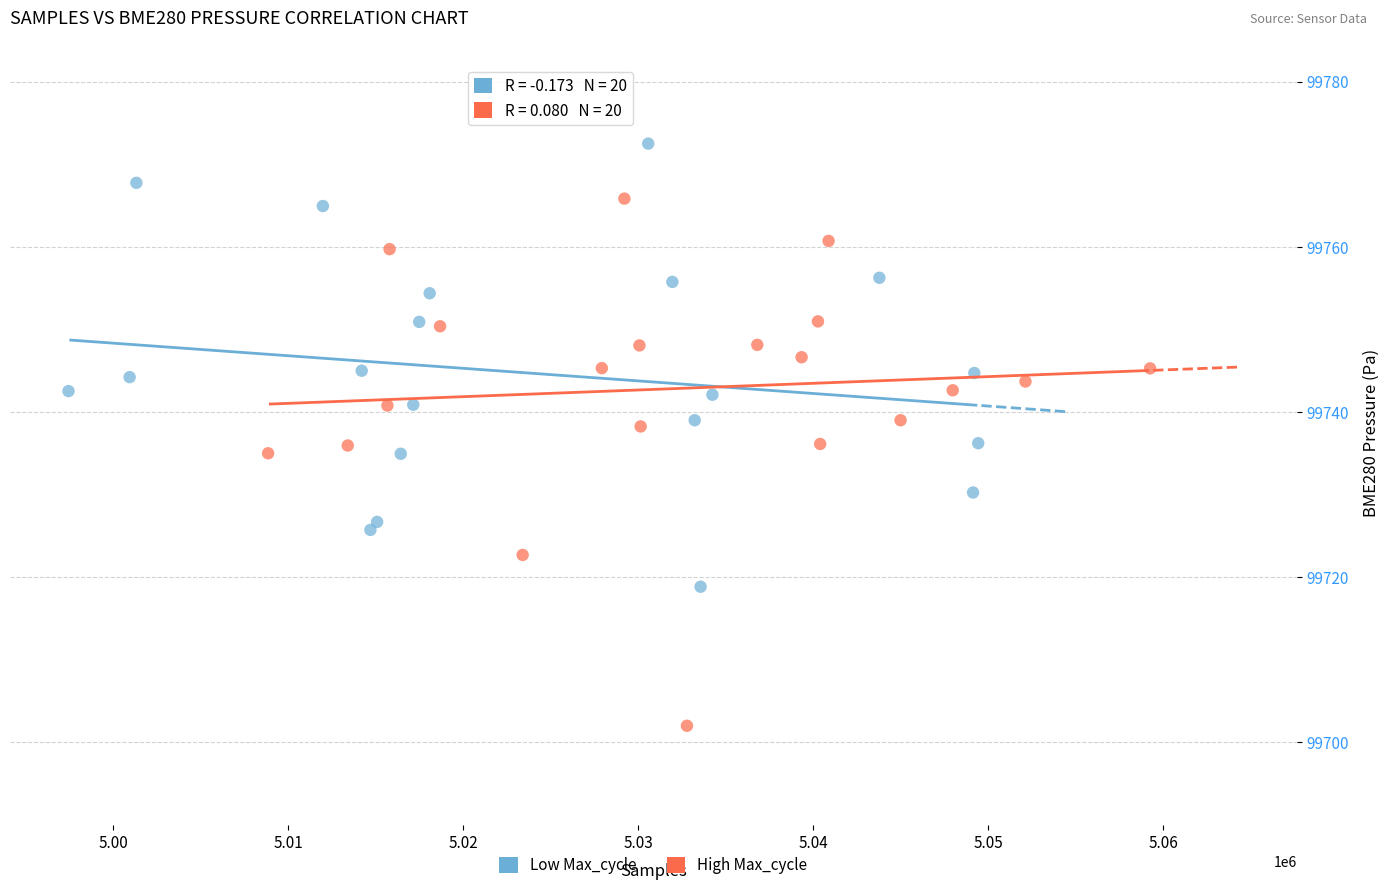

What are all the series names shown in the legend?

Low Max_cycle, High Max_cycle